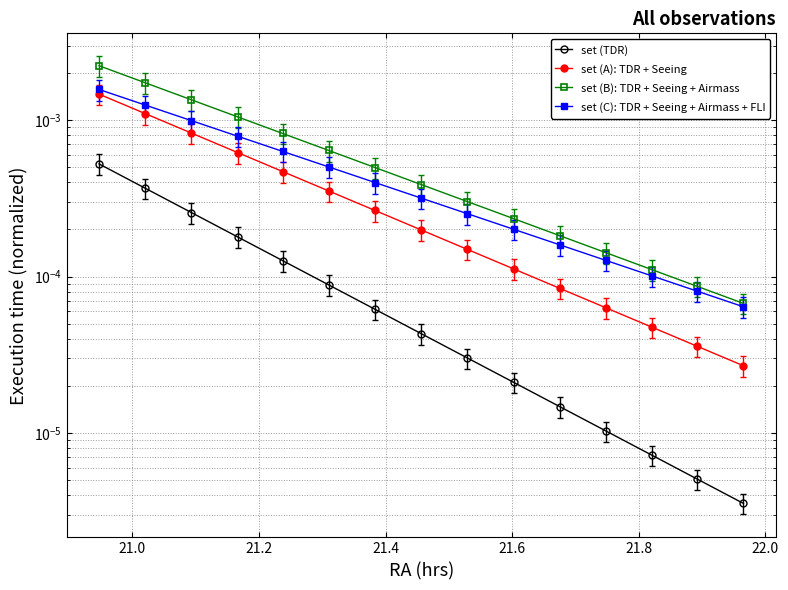

Which series has the largest total across all categories?

set (B): TDR + Seeing + Airmass